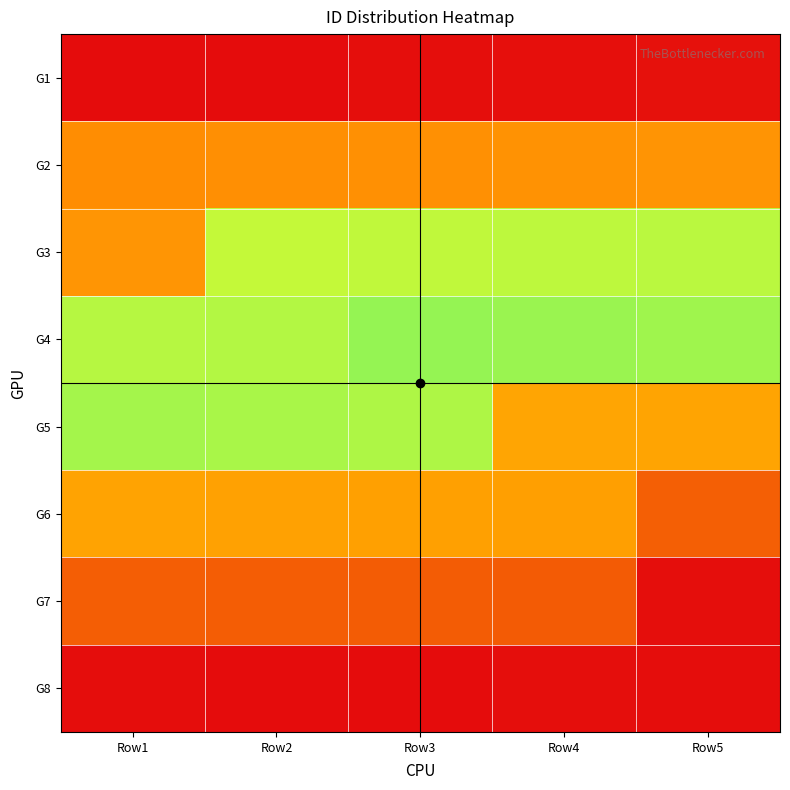

At which category is the sum across all series the highest?

Row1